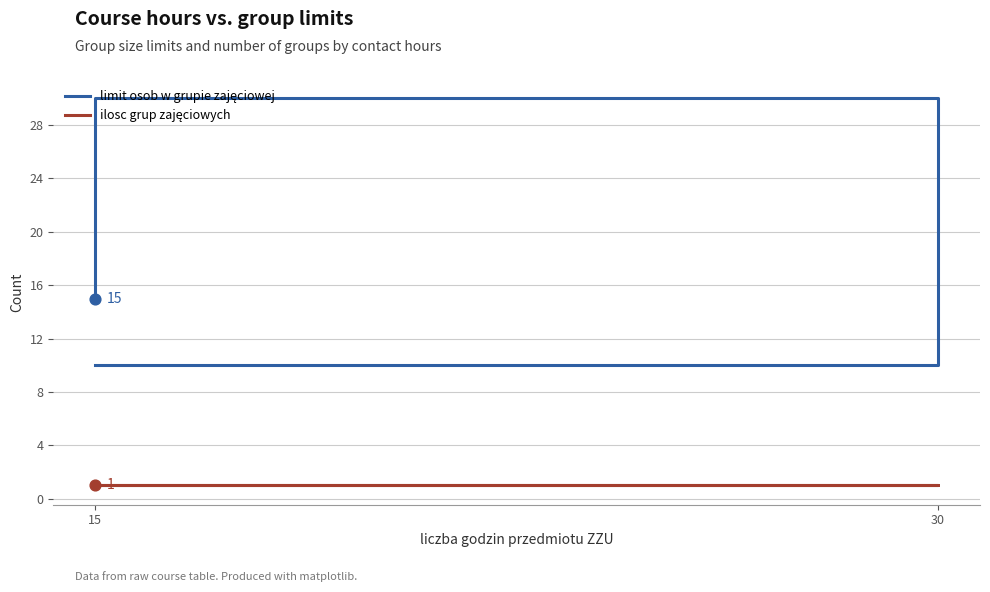

At how many categories does at least one series exceed 10?

2